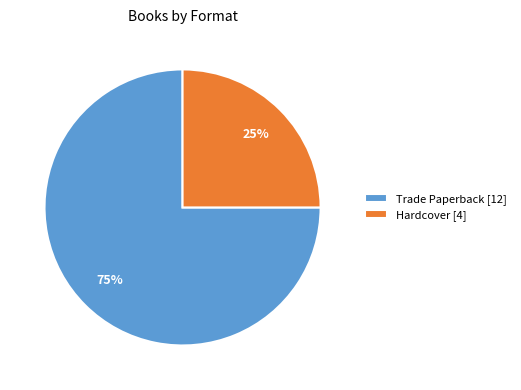

Which category has the biggest portion of the pie?

Trade Paperback